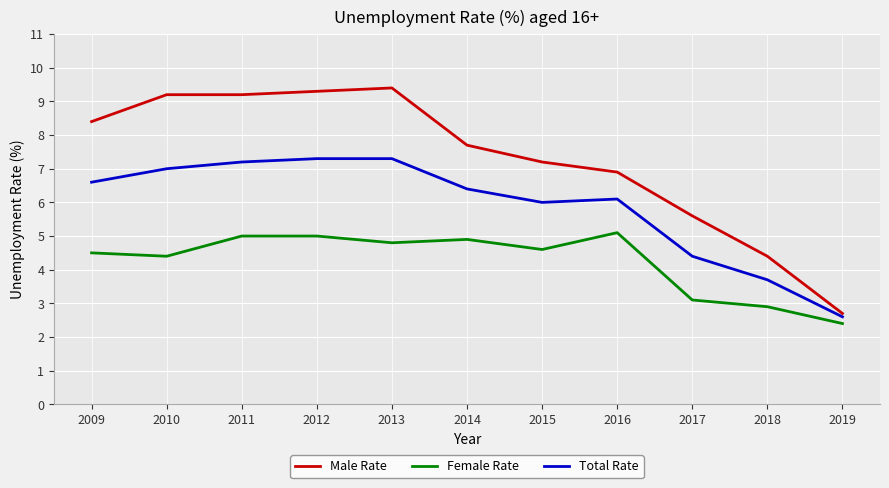

Reading left to right, list all the values displayed in this chart.

Male Rate: 2009=8.4	2010=9.2	2011=9.2	2012=9.3	2013=9.4	2014=7.7	2015=7.2	2016=6.9	2017=5.6	2018=4.4	2019=2.7
Female Rate: 2009=4.5	2010=4.4	2011=5.0	2012=5.0	2013=4.8	2014=4.9	2015=4.6	2016=5.1	2017=3.1	2018=2.9	2019=2.4
Total Rate: 2009=6.6	2010=7.0	2011=7.2	2012=7.3	2013=7.3	2014=6.4	2015=6.0	2016=6.1	2017=4.4	2018=3.7	2019=2.6